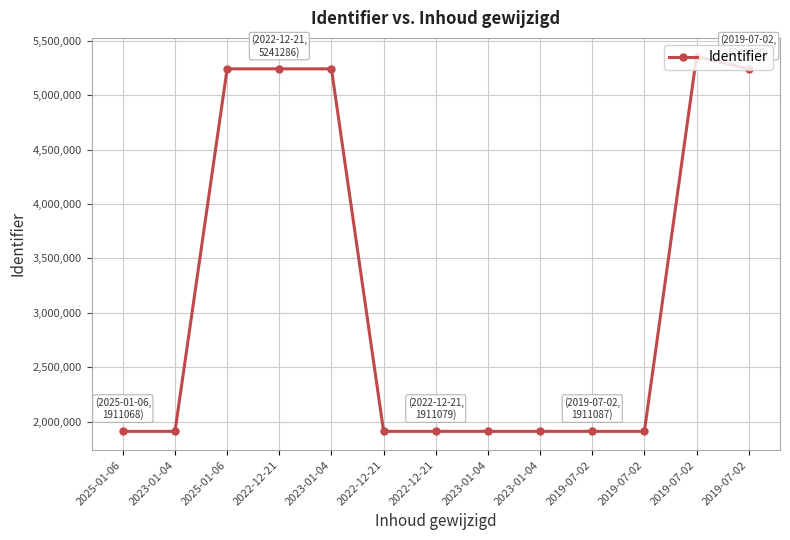

How many data points are less than 1911087?

6